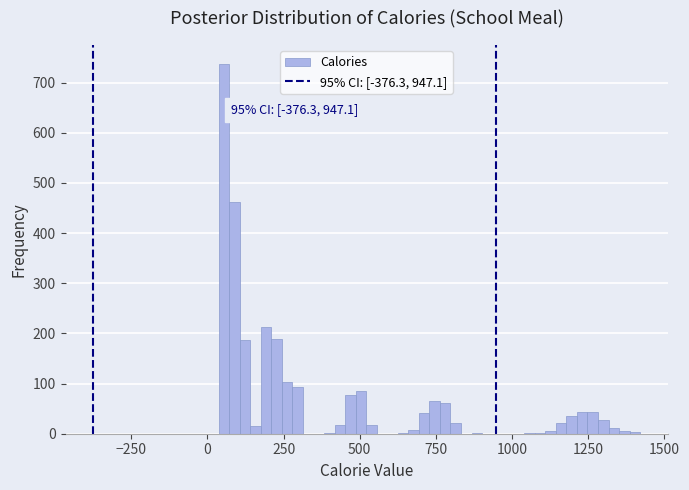

Read against the x-axis, roughly where is the centre of the tallest bar?

50